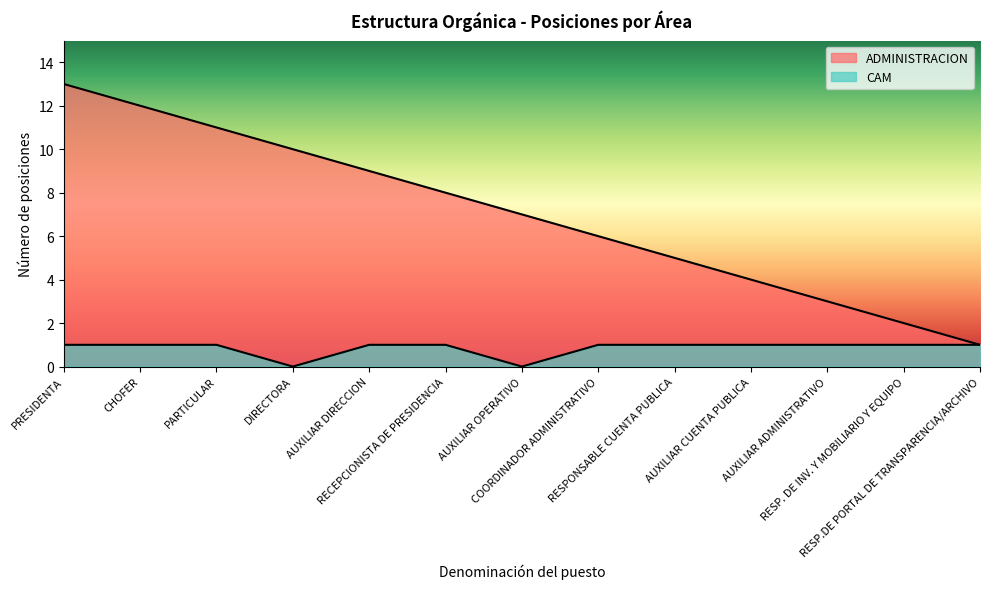

List the series in order of their overall mean, lowest first.

CAM, ADMINISTRACION